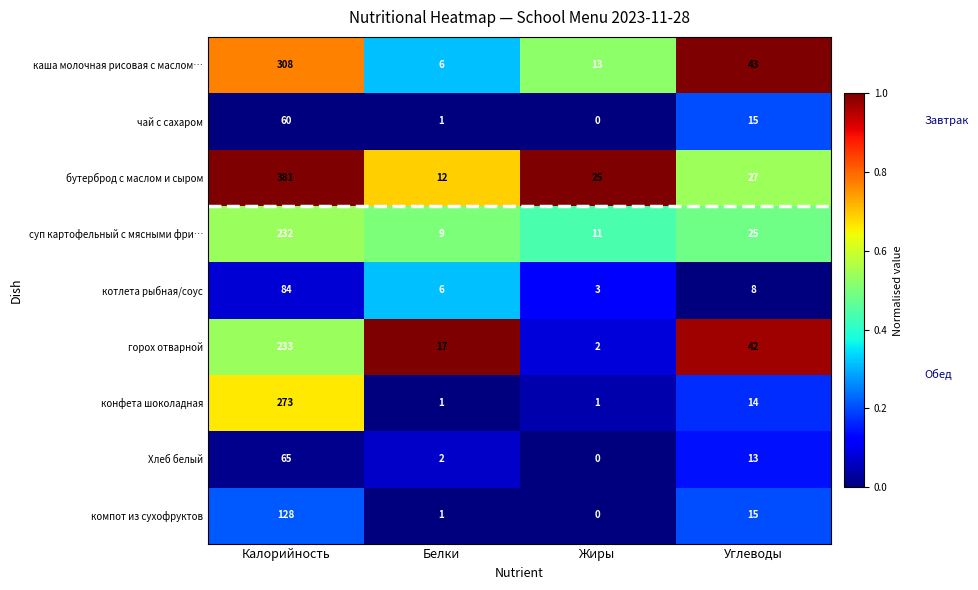

Which series changed the most between Калорийность and Белки?

бутерброд с маслом и сыром